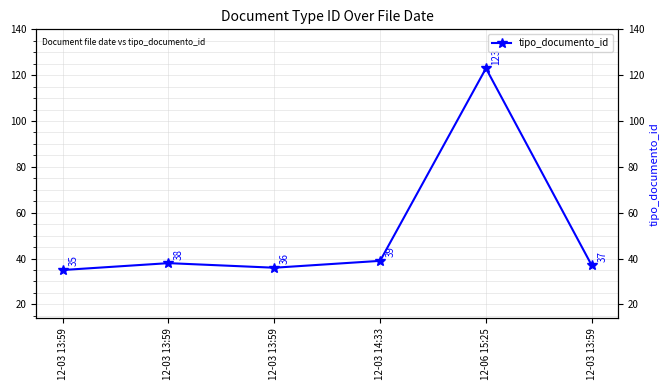

Is it true that the value at 12-03 13:59 is 38?

True